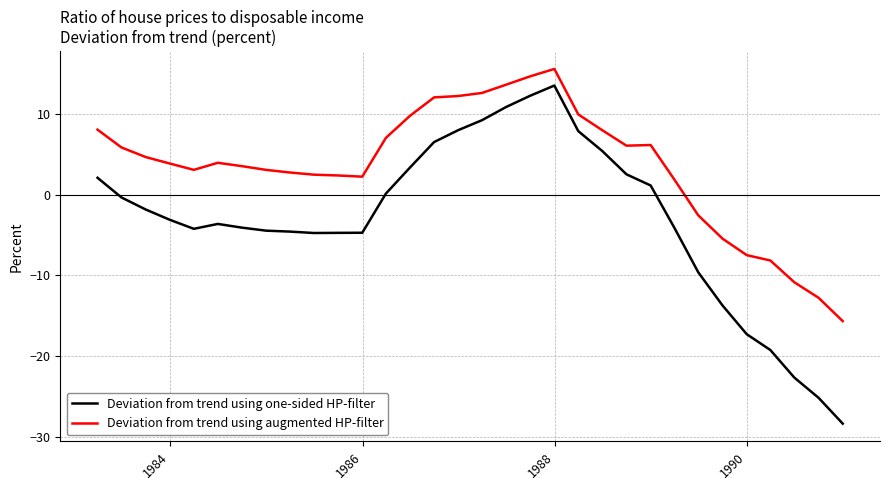

Which series has the largest total across all categories?

Deviation from trend using augmented HP-filter